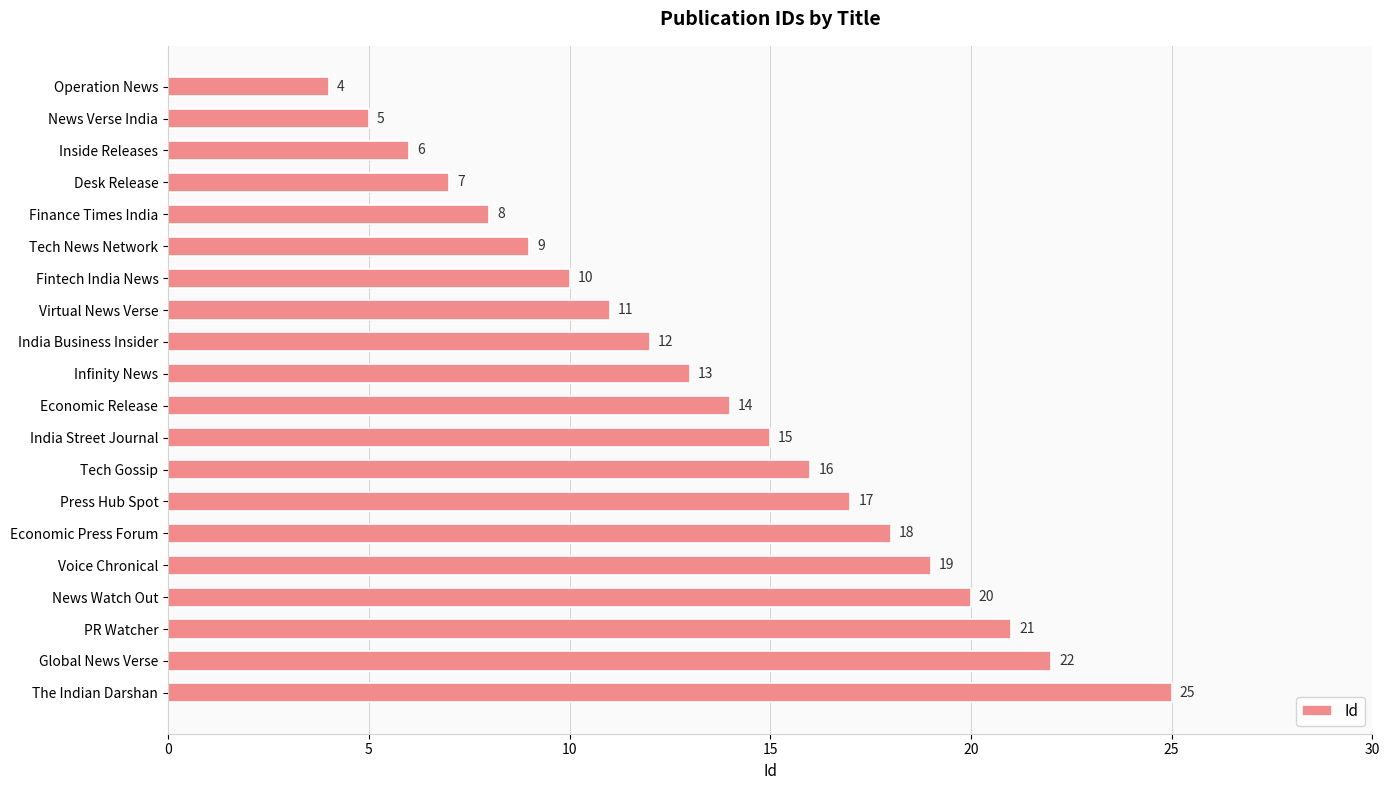

Approximately how many times larger is the value at Desk Release compared to Fintech India News?

0.7